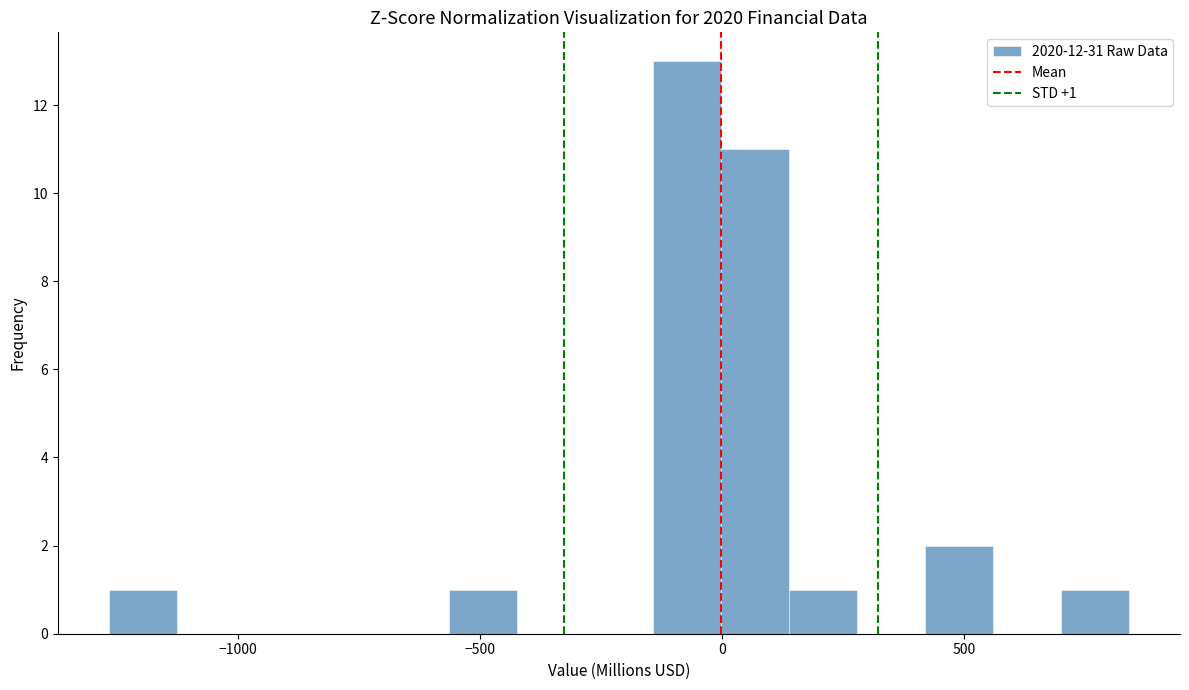

Around what value on the x-axis is the tallest bar? Give the approximate position of its centre, as read against the axis.

-50